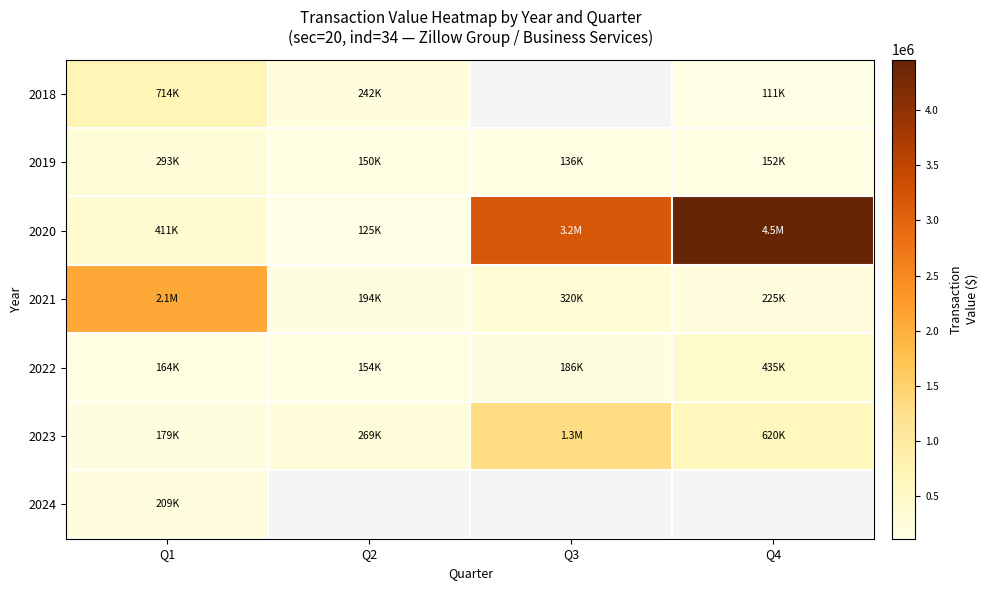

Is it true that 2022 equals 435783.0 at Q4?

True